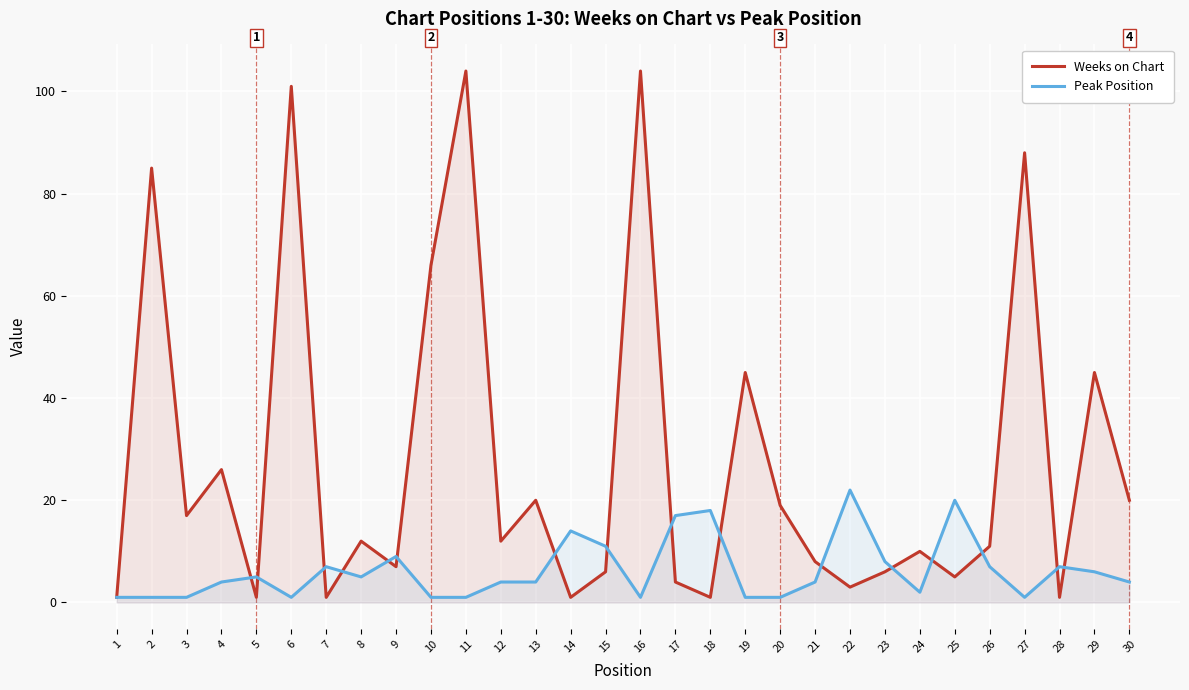

How many categories are shown in the chart?

30